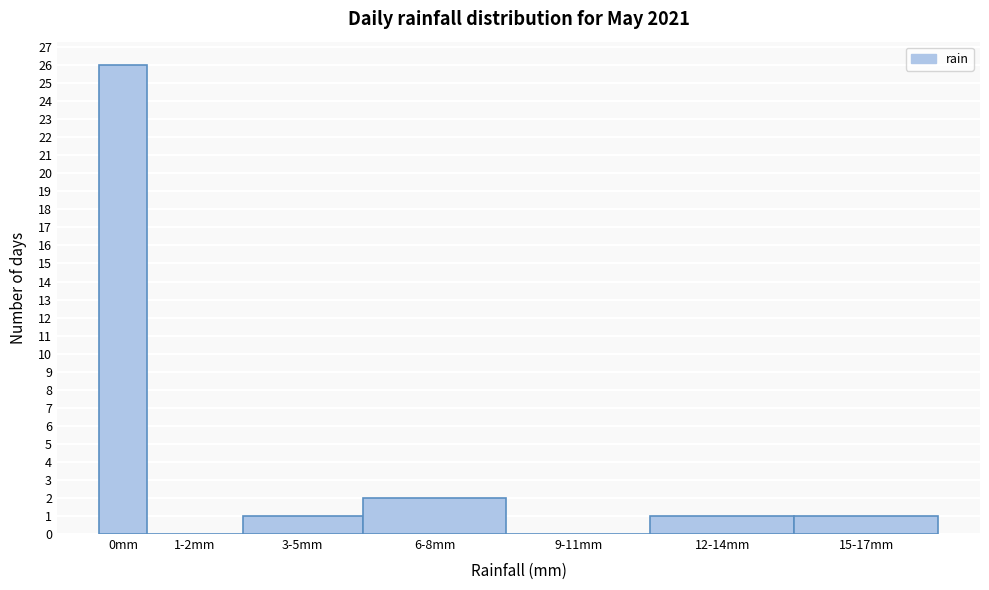

Reading right to left, what are all the values shown in this chart?

15-17mm=1	12-14mm=1	9-11mm=0	6-8mm=2	3-5mm=1	1-2mm=0	0mm=26